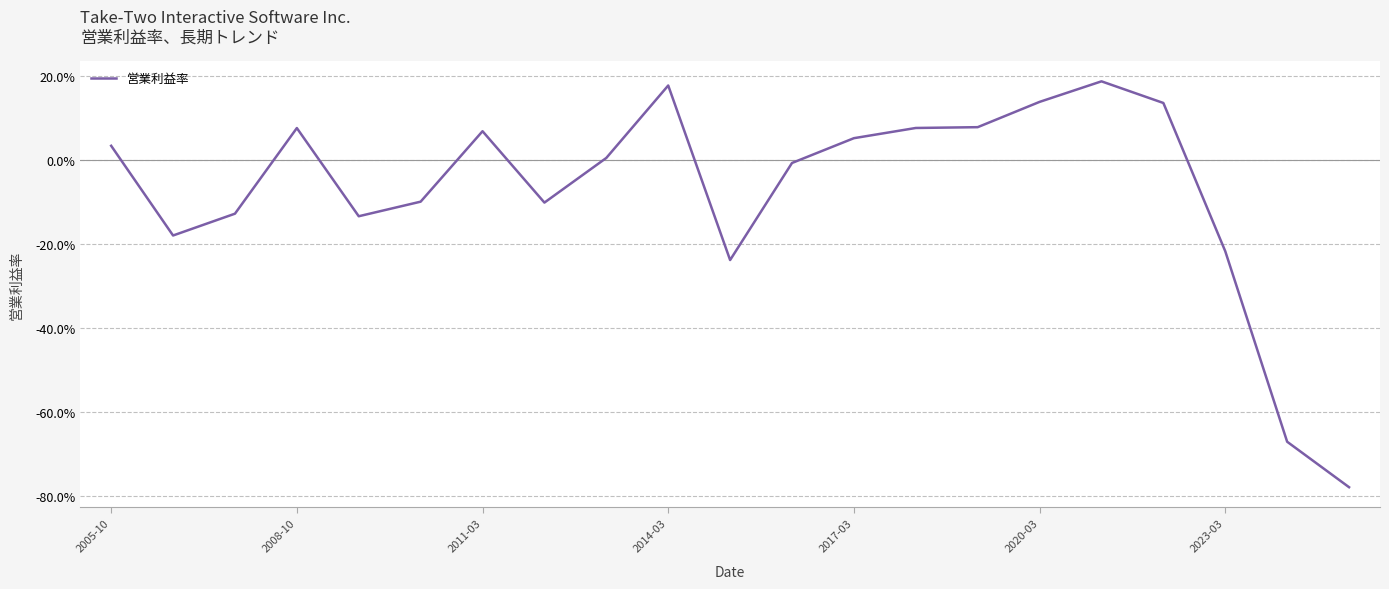

Rank the categories by value from lowest to highest.

20, 19, 10, 18, 2008-10, 2017-03, 2011-03, 7, 2020-03, 11, 8, 2005-10, 12, 2023-03, 2014-03, 13, 14, 17, 15, 9, 16